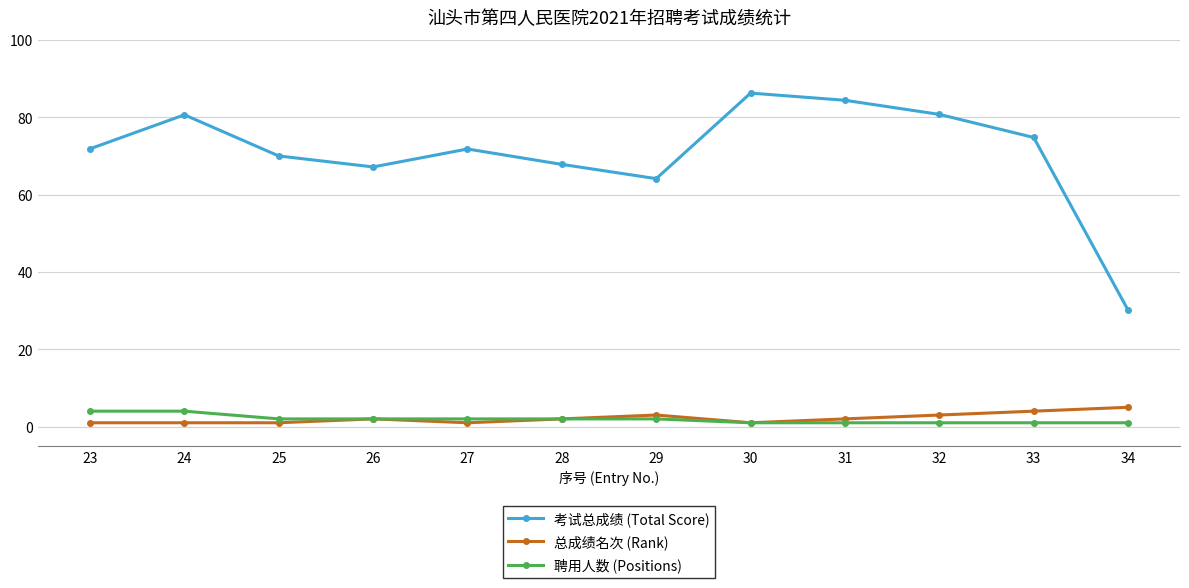

At which label is 考试总成绩 (Total Score) closest to 58?

29